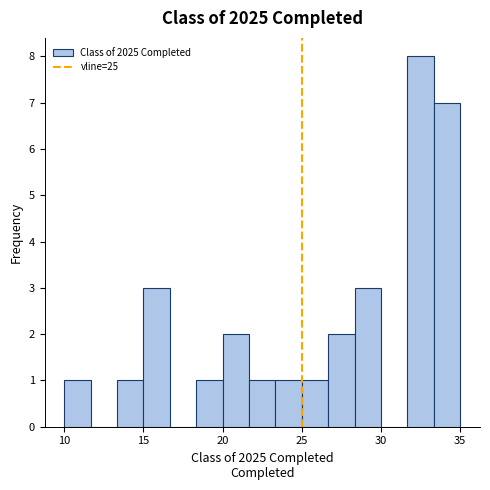

Read against the x-axis, roughly where is the centre of the tallest bar?

32.5